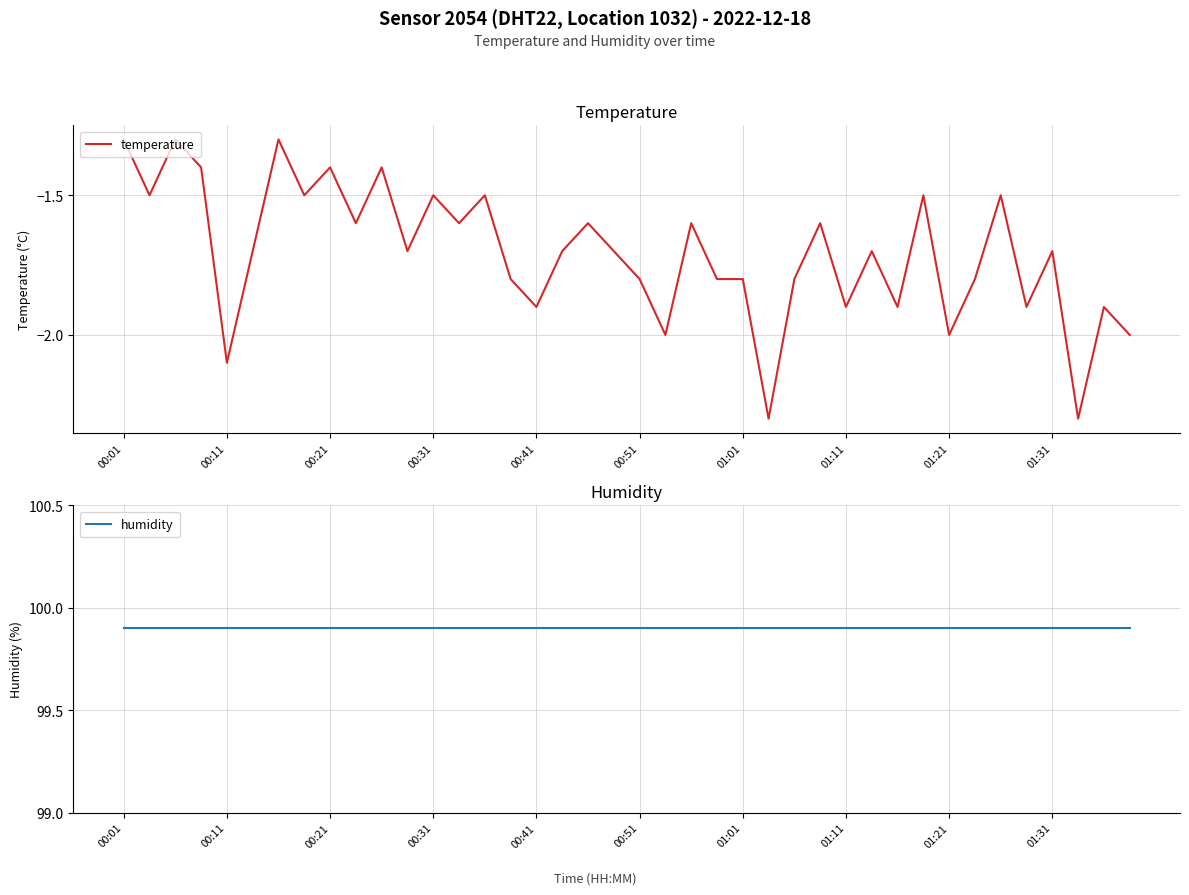

At which category is the sum across all series the highest?

00:01